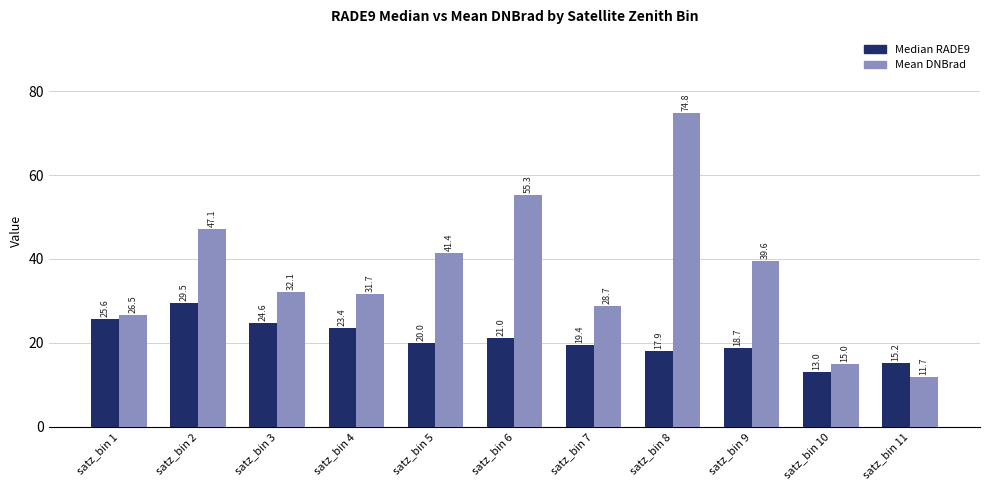

What is the total value across all series at satz_bin 8?

92.7